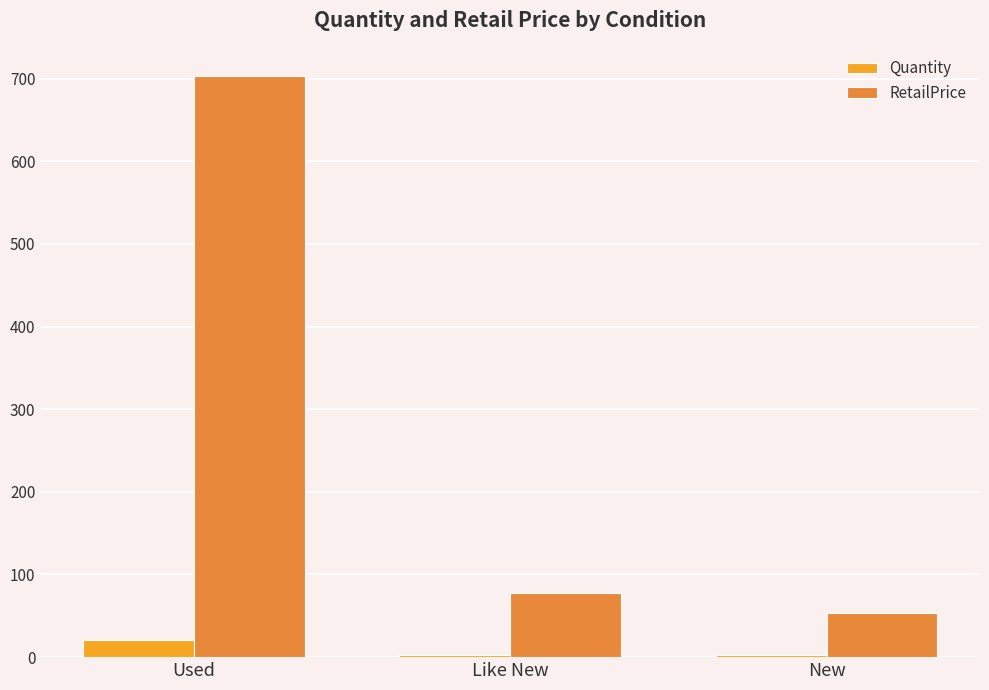

List the series in order of their peak value, lowest first.

Quantity, RetailPrice